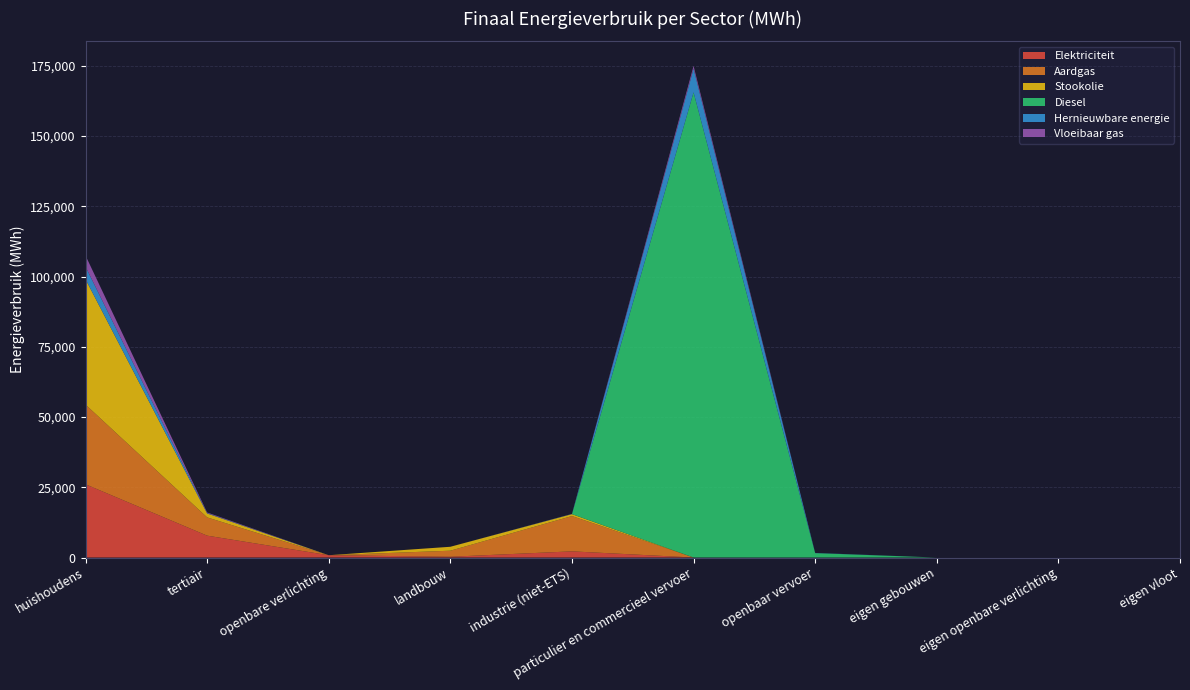

Reading left to right, what are all the values shown in this chart?

Elektriciteit: 26067.6	7783.9	815.9	272.9	2193.4	1.6	0.0	0.0	0.0	0.0
Aardgas: 28368.1	6498.7	0.0	2151.5	12562.7	8.0	0.0	0.0	0.0	0.0
Stookolie: 44610.0	1405.5	0.0	1401.7	685.5	0.0	0.0	0.0	0.0	0.0
Diesel: 0.0	0.0	0.0	0.0	0.0	165577.2	1561.2	0.0	0.0	0.0
Hernieuwbare energie: 4485.5	132.7	0.0	0.0	63.4	8430.0	66.5	0.0	0.0	0.0
Vloeibaar gas: 3953.2	216.8	0.0	2.9	23.3	962.5	0.0	0.0	0.0	0.0